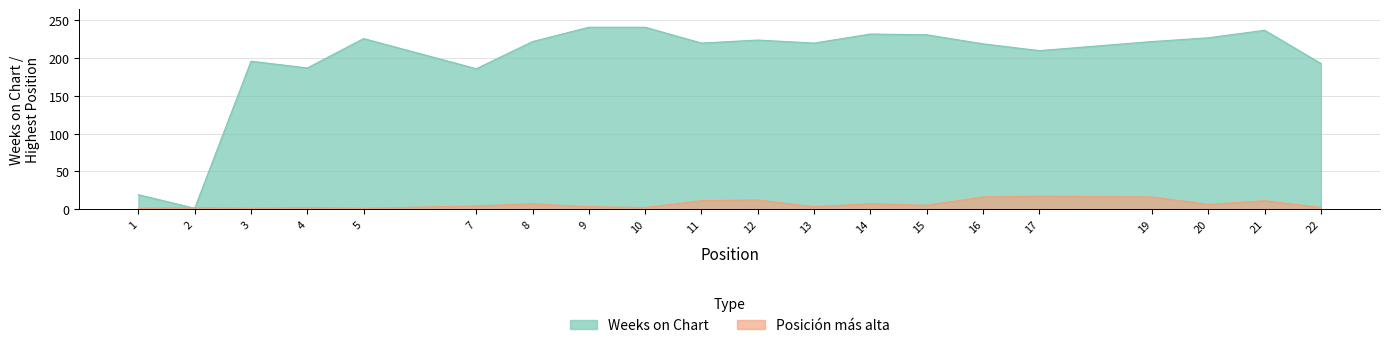

How many intersections are there between Weeks on Chart and Posición más alta?

2